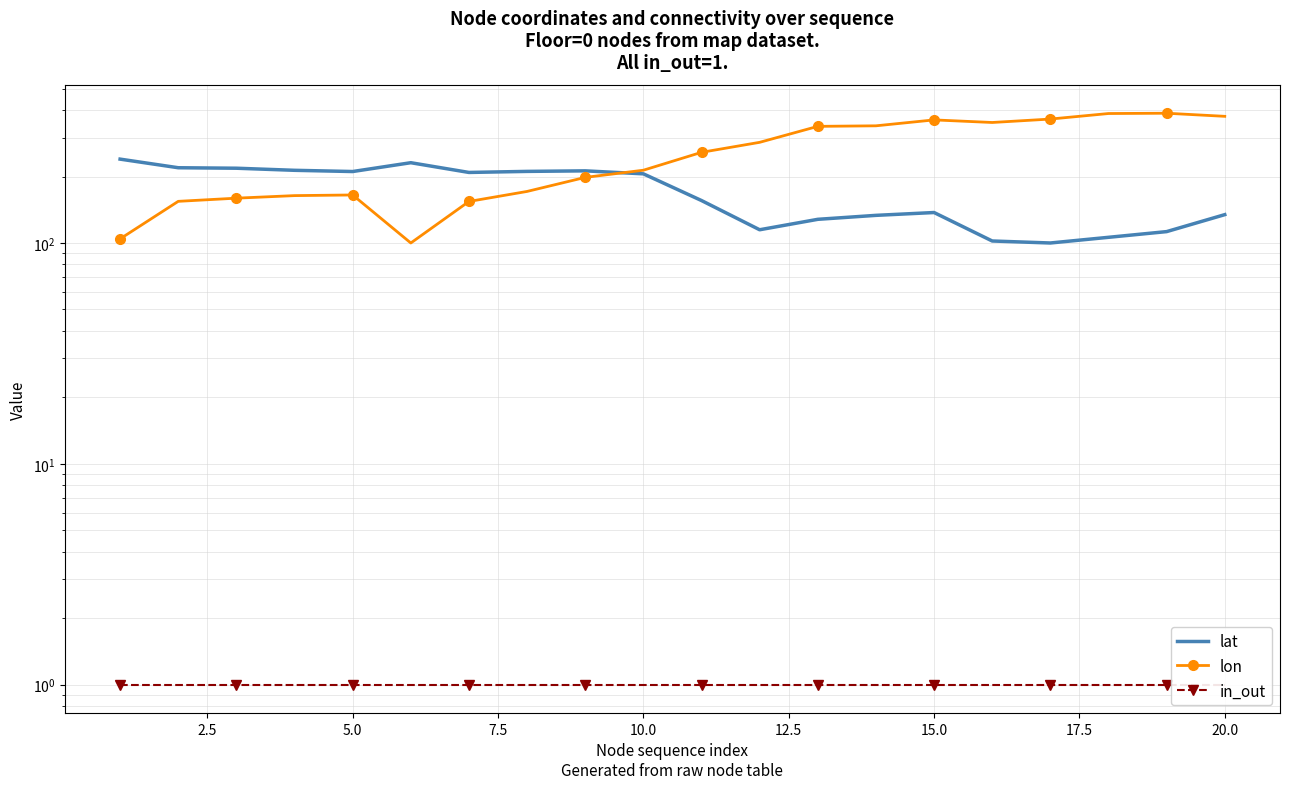

What is the lowest value of the lon series?

100.0